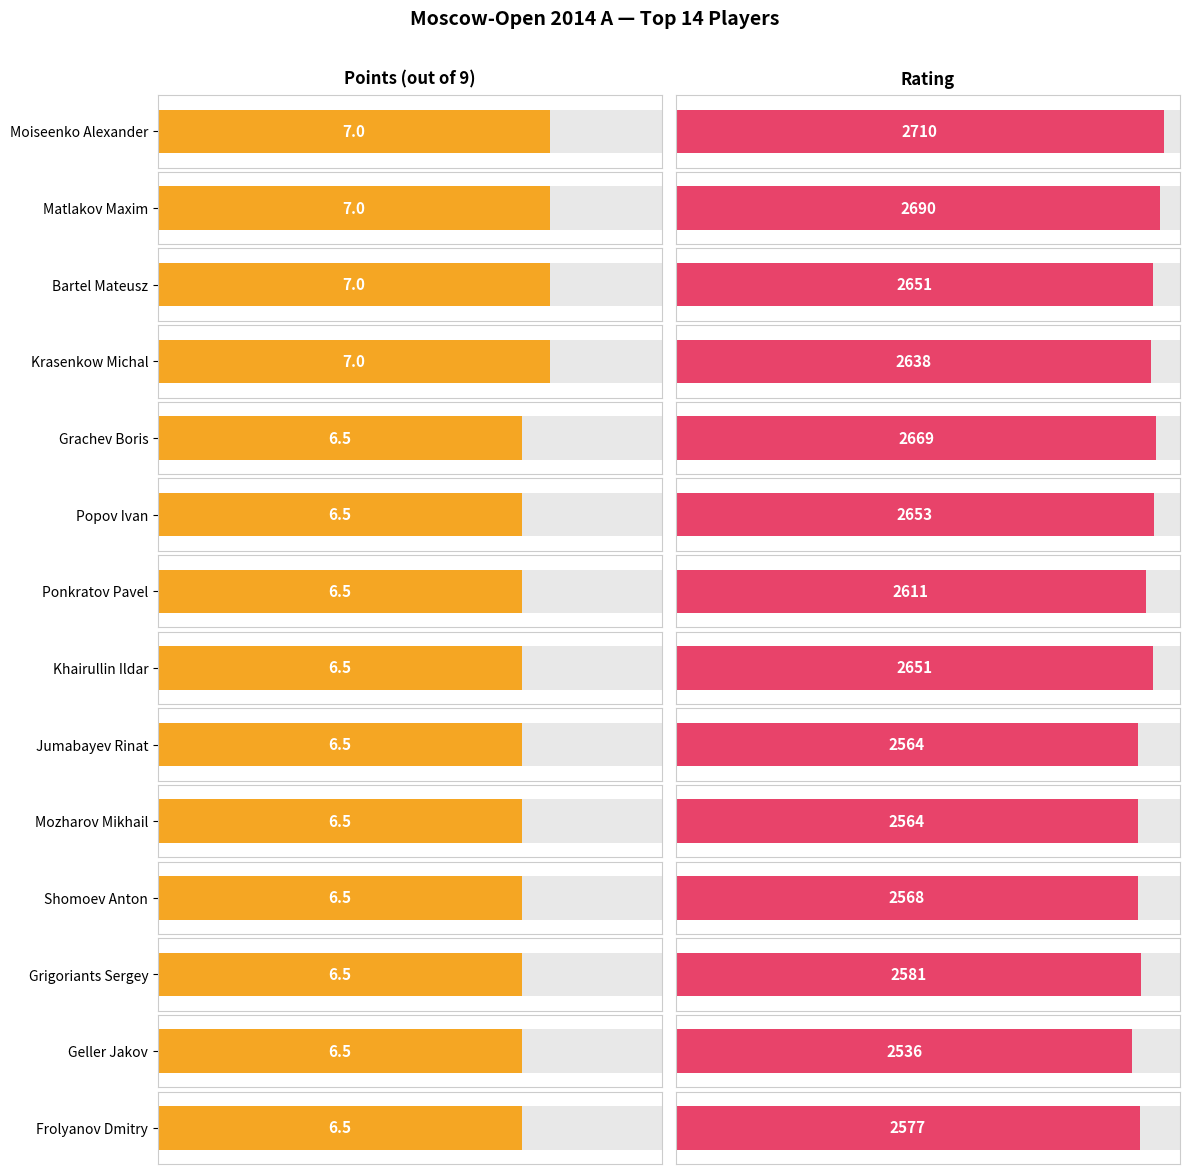

What is the label of the 6th bar from the left?

Popov Ivan